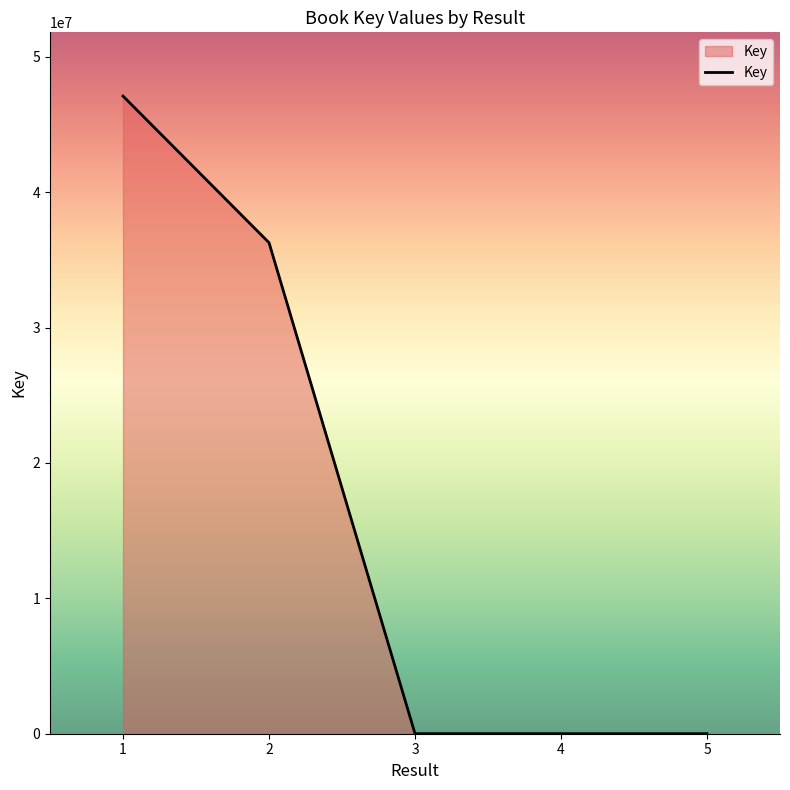

How many lines are shown in the chart?

1